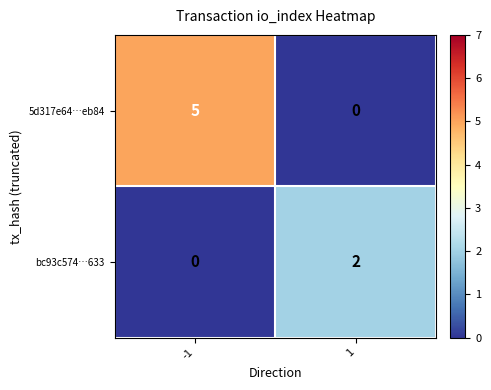

List the series in order of their overall mean, highest first.

5d317e64…eb84, bc93c574…633